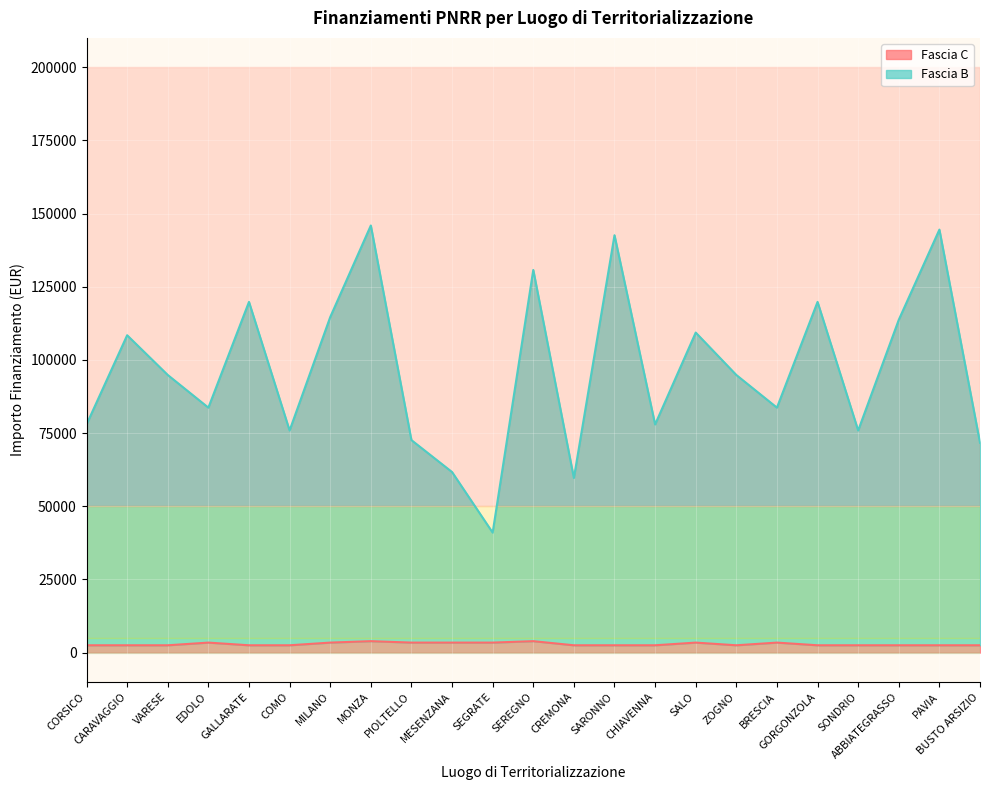

List the labels in order of Fascia B value, largest first.

MONZA, PAVIA, SARONNO, SEREGNO, GALLARATE, GORGONZOLA, MILANO, ABBIATEGRASSO, SALO, CARAVAGGIO, VARESE, ZOGNO, EDOLO, BRESCIA, CORSICO, CHIAVENNA, COMO, SONDRIO, PIOLTELLO, BUSTO ARSIZIO, MESENZANA, CREMONA, SEGRATE